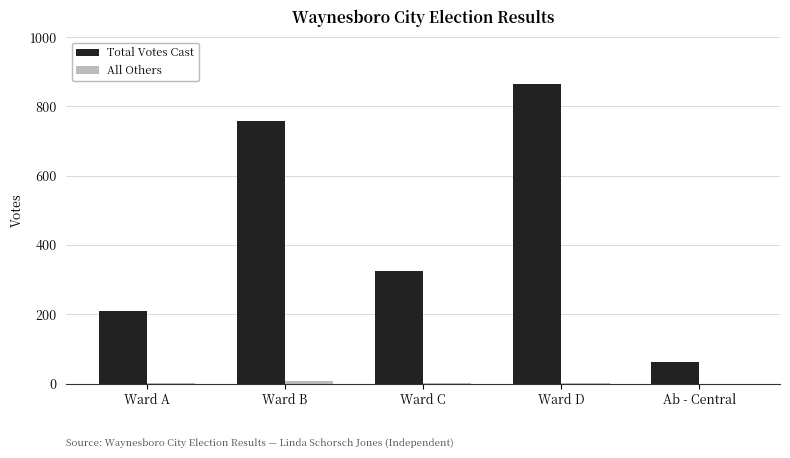

Where is Total Votes Cast nearest to the value 463?

Ward C